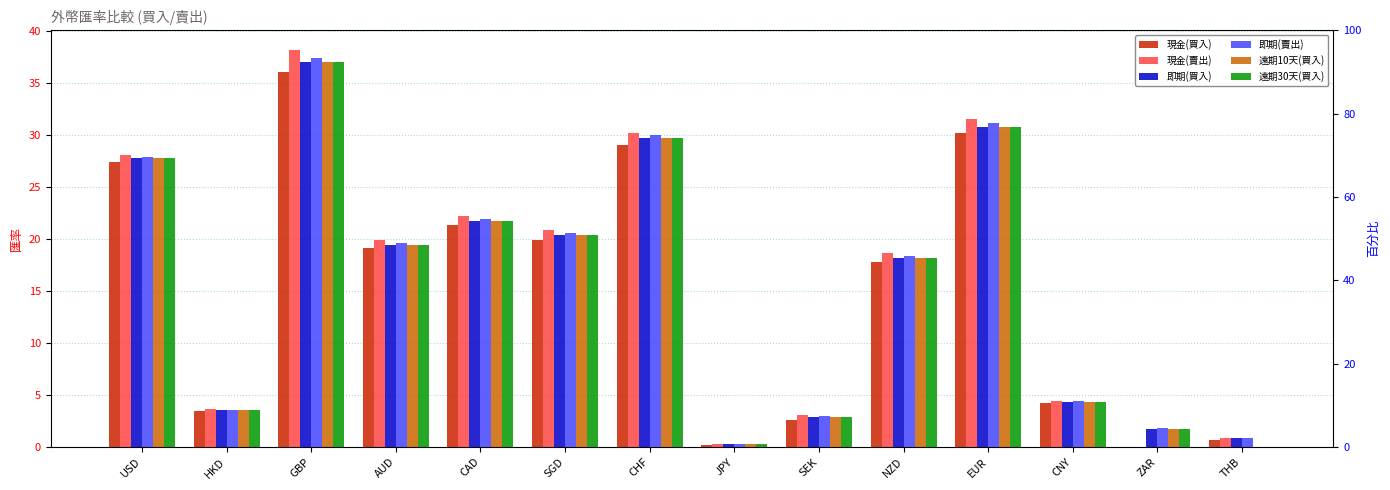

What value does the 即期(賣出) series have at THB?

0.9